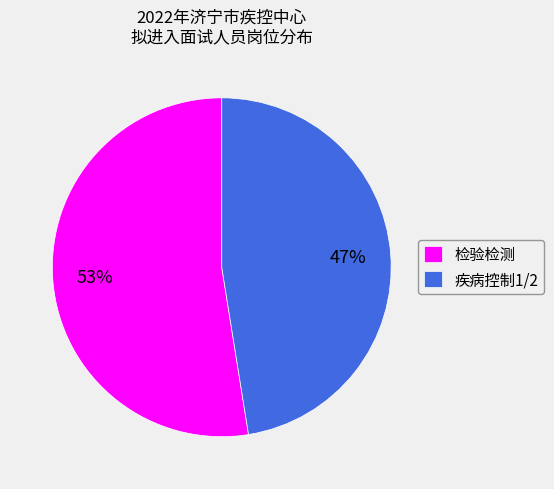

Which slice is the largest?

检验检测